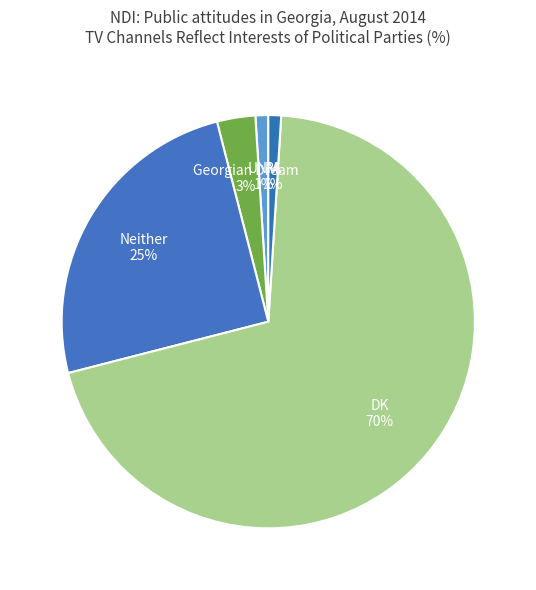

Count the number of slices in the pie.

5